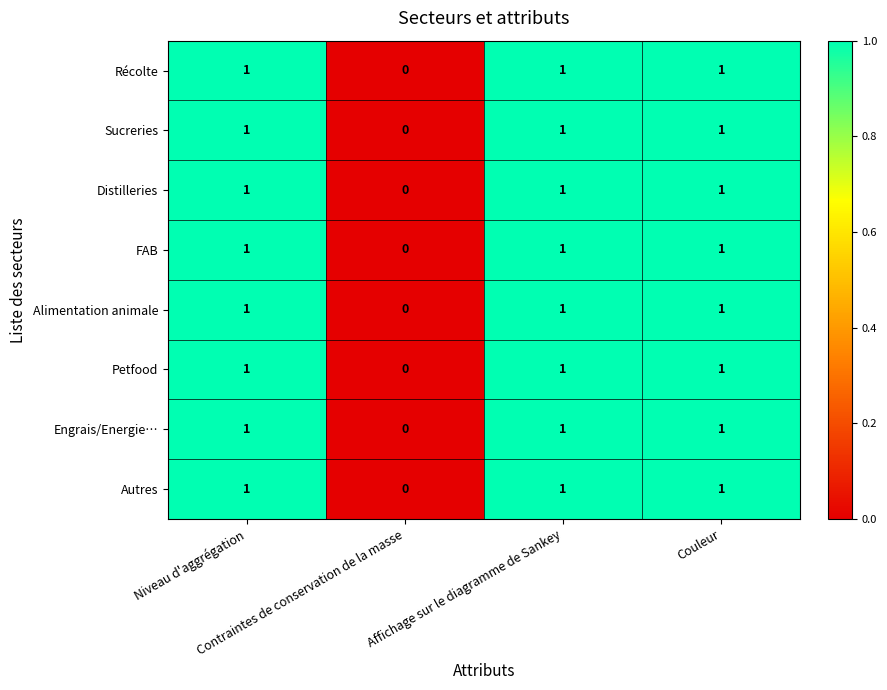

What is the sum of all FAB values?

3